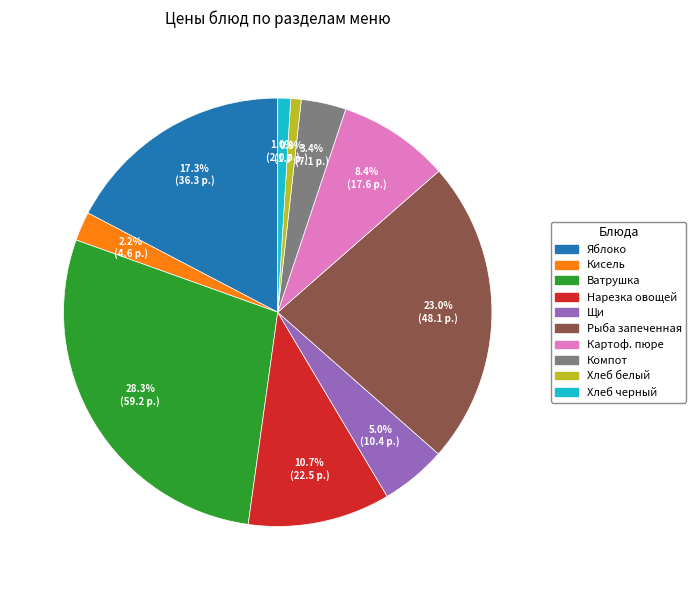

Does any single category account for the majority?

No